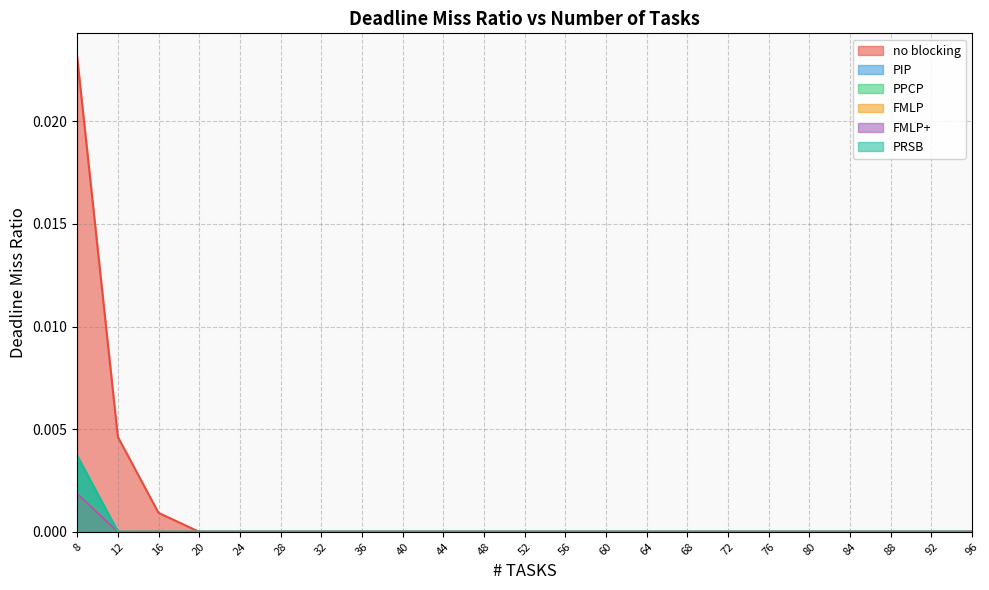

At 92, list the series in order from largest to smallest.

no blocking, PIP, PPCP, FMLP, FMLP+, PRSB